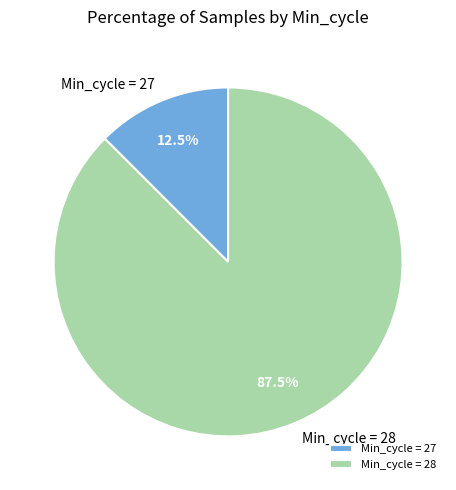

What is the largest slice in the pie chart?

Min_cycle = 28